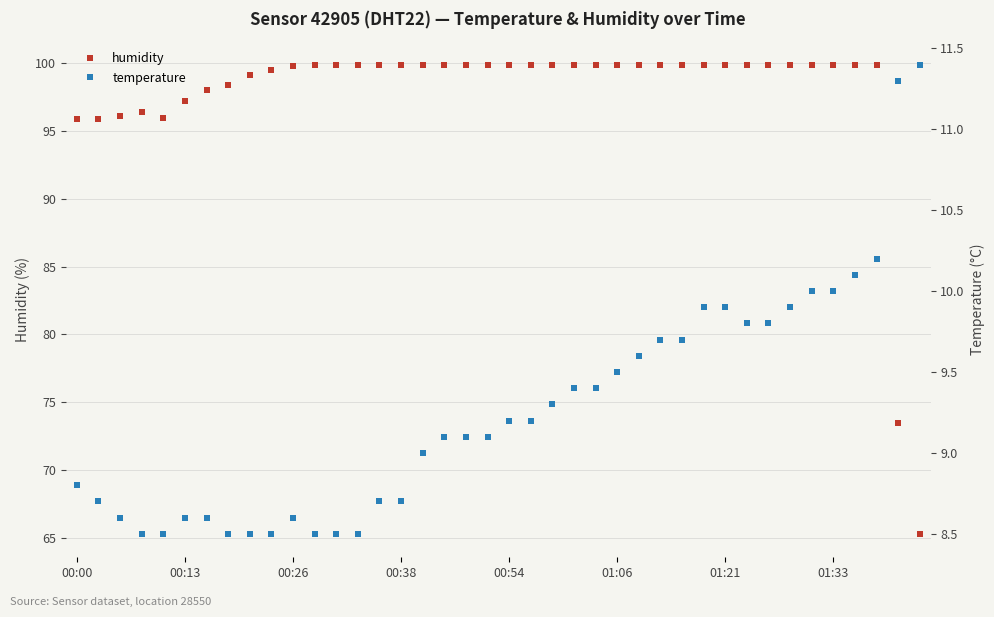

What is the maximum value for humidity?

99.9